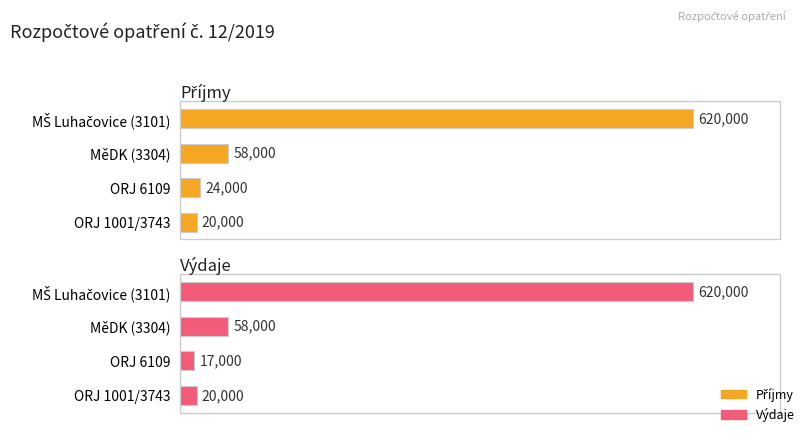

Reading right to left, what are all the values shown in this chart?

Příjmy: 20000	24000	58000	620000
Výdaje: 20000	17000	58000	620000